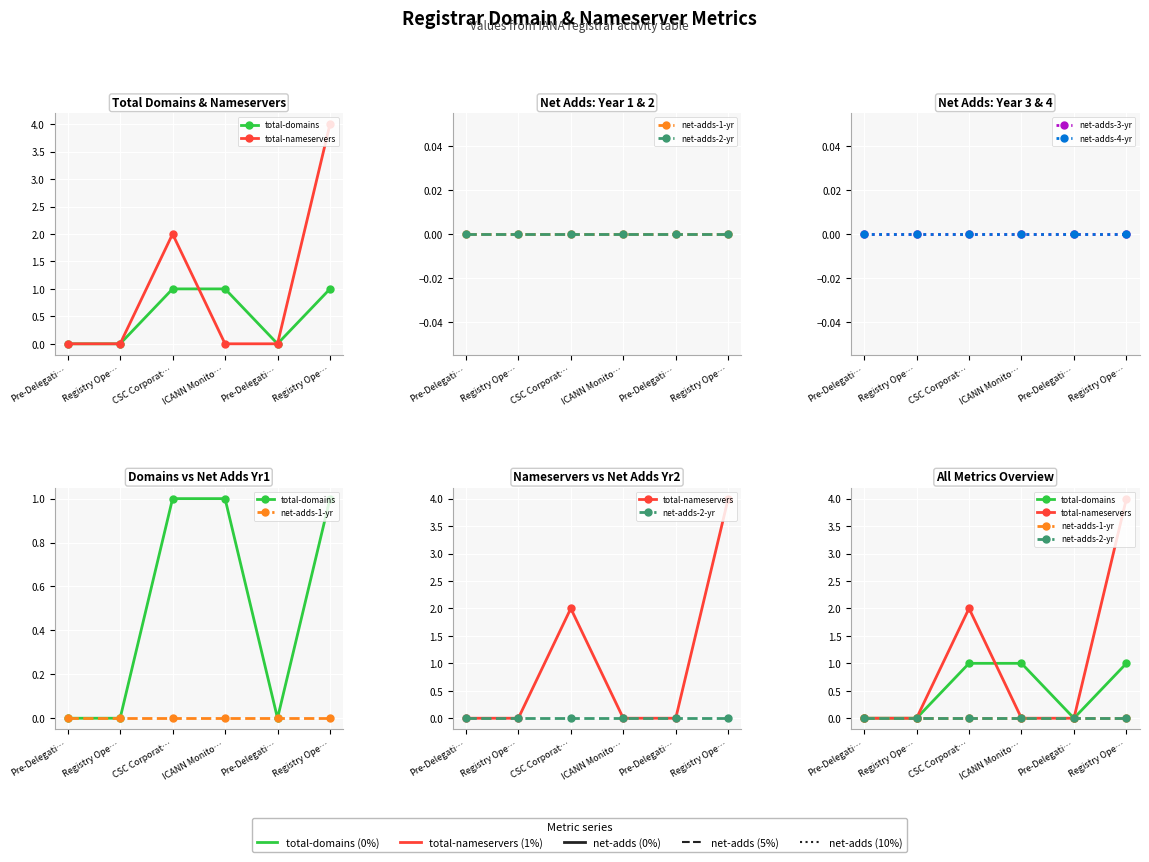

At how many categories does at least one series exceed 2?

1